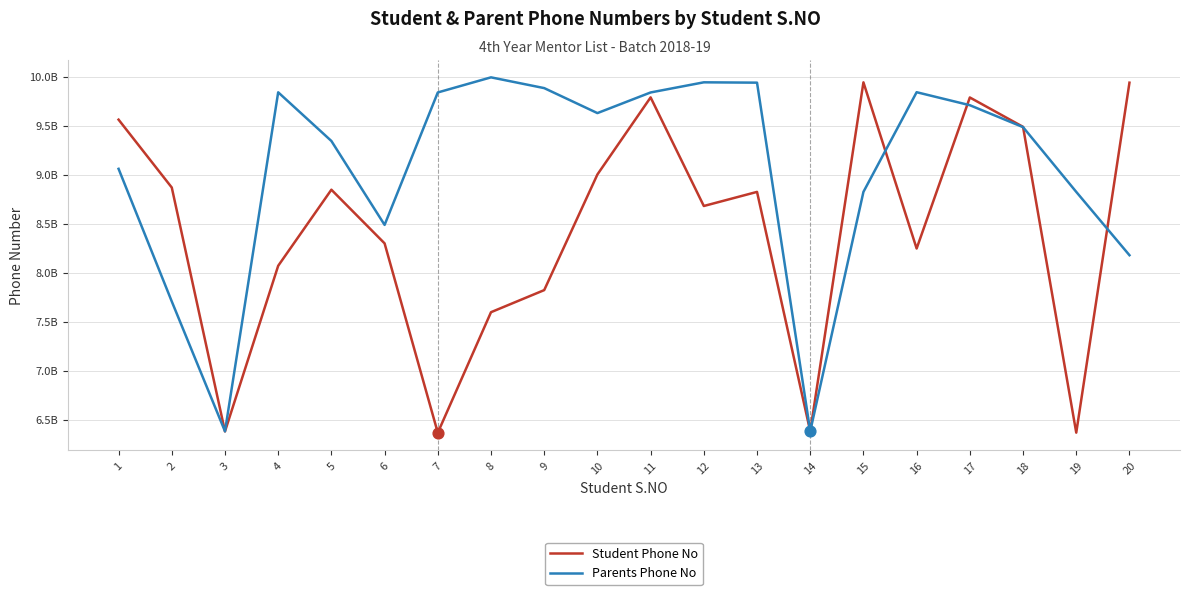

What are all the series names shown in the legend?

Student Phone No, Parents Phone No